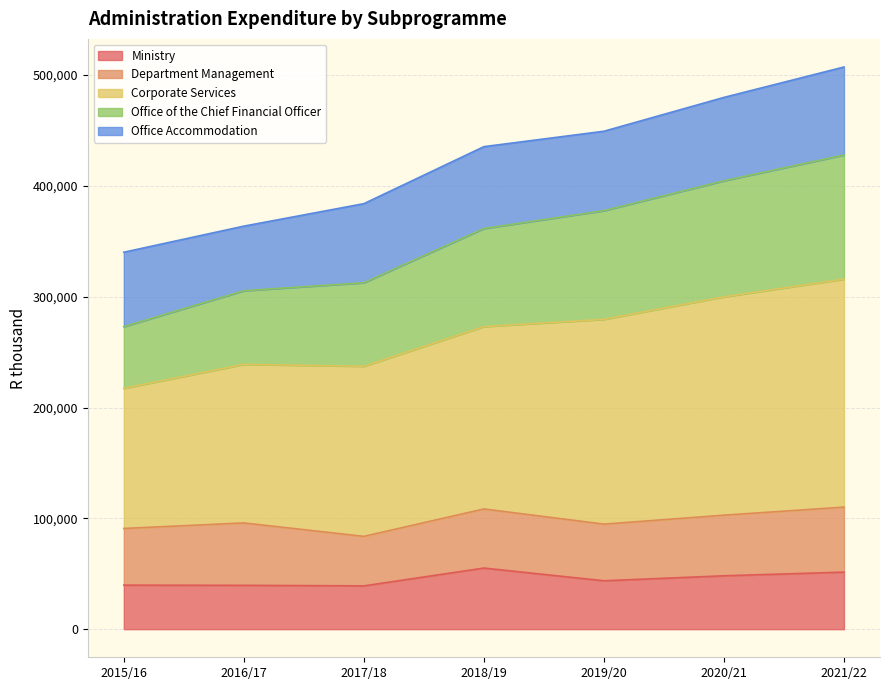

Is the value of Ministry at 2016/17 greater than the value of Office of the Chief Financial Officer at 2016/17?

No